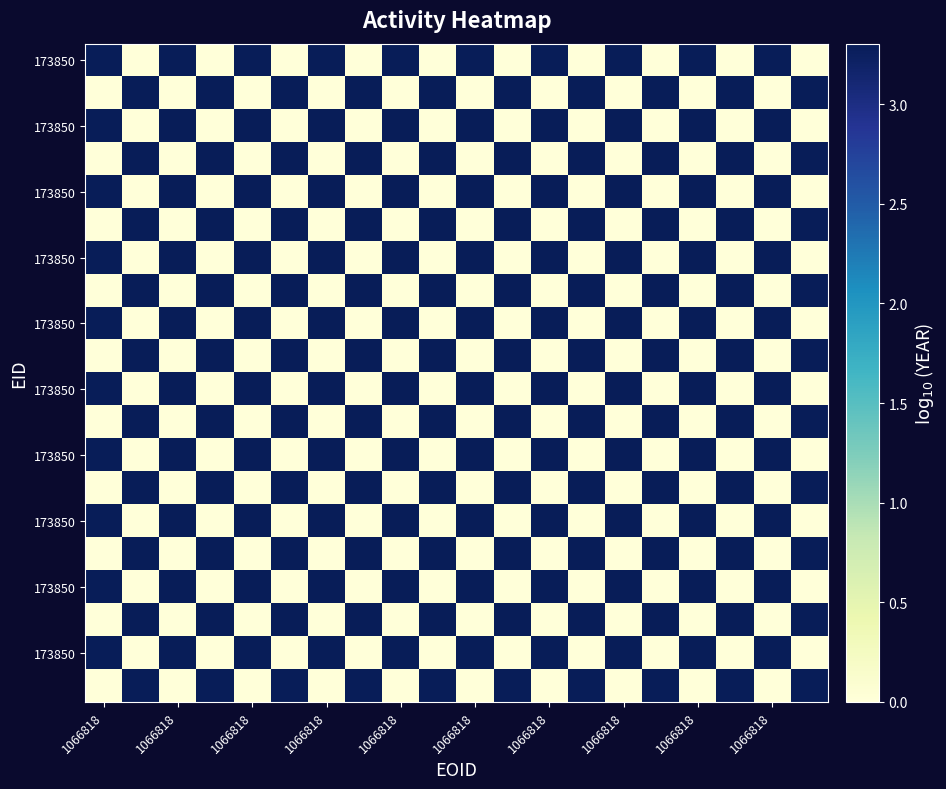

How many categories are shown in the chart?

20